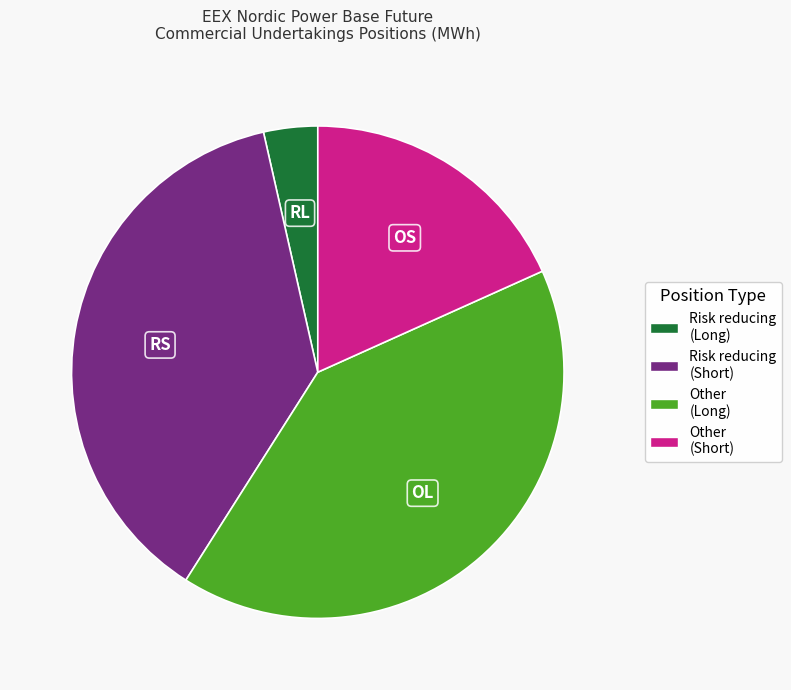

Does Other (Long) represent more than half of the total?

No